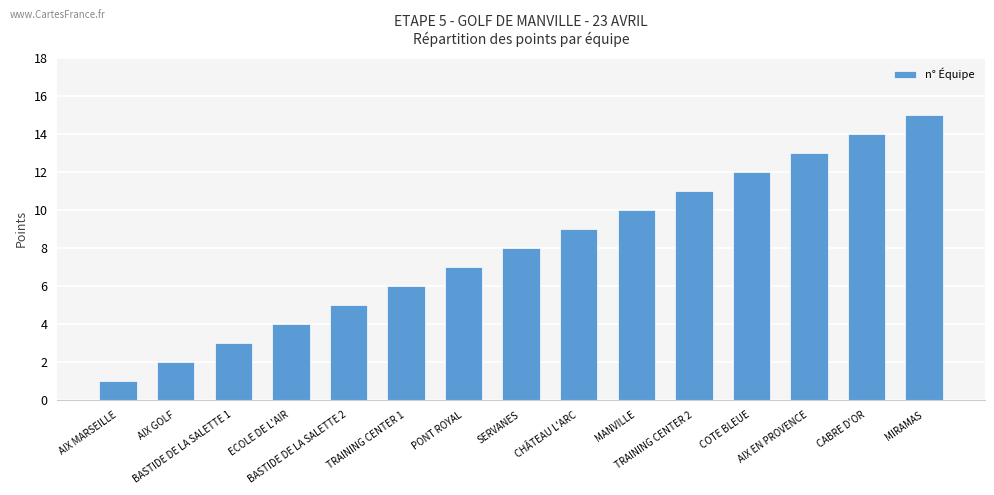

The value at CABRE D'OR is 14. True or false?

True